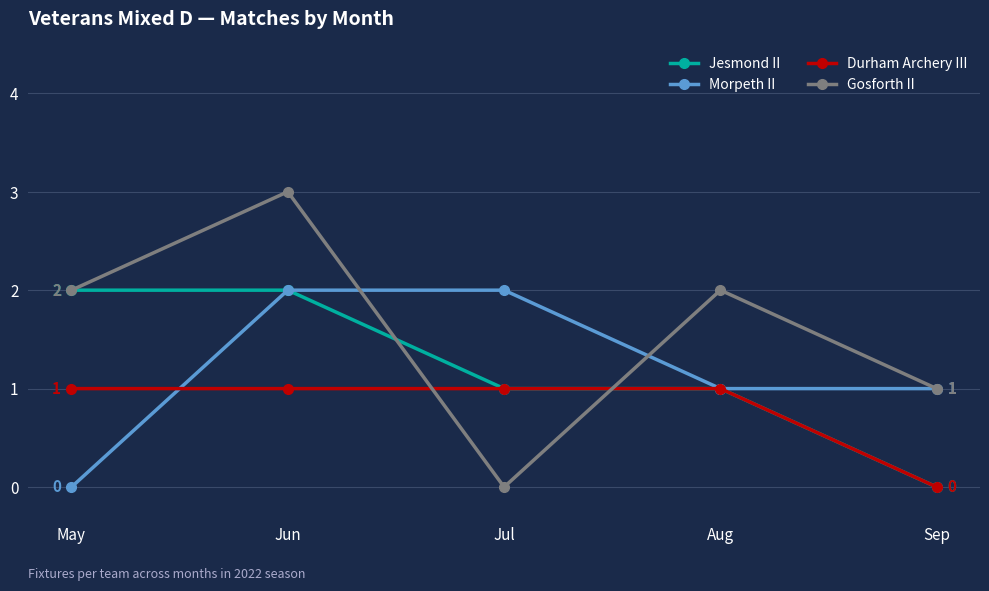

Which series has the widest spread of values?

Gosforth II